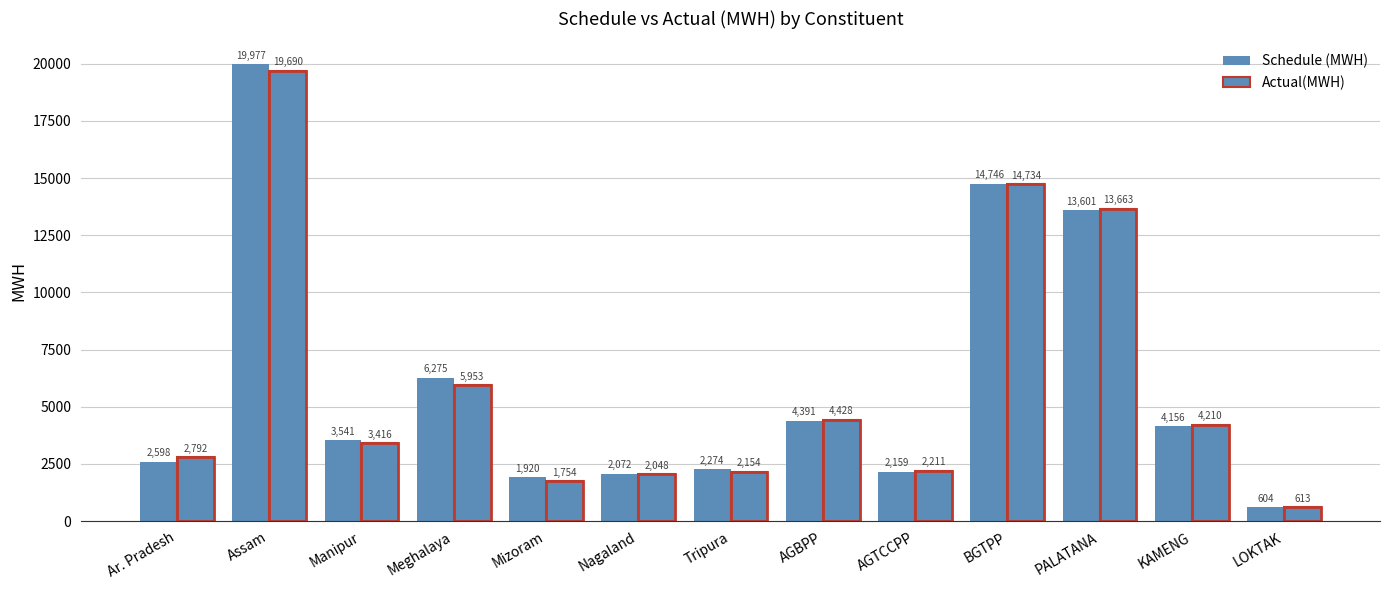

What is the difference between the highest and lowest values at PALATANA?

62.0